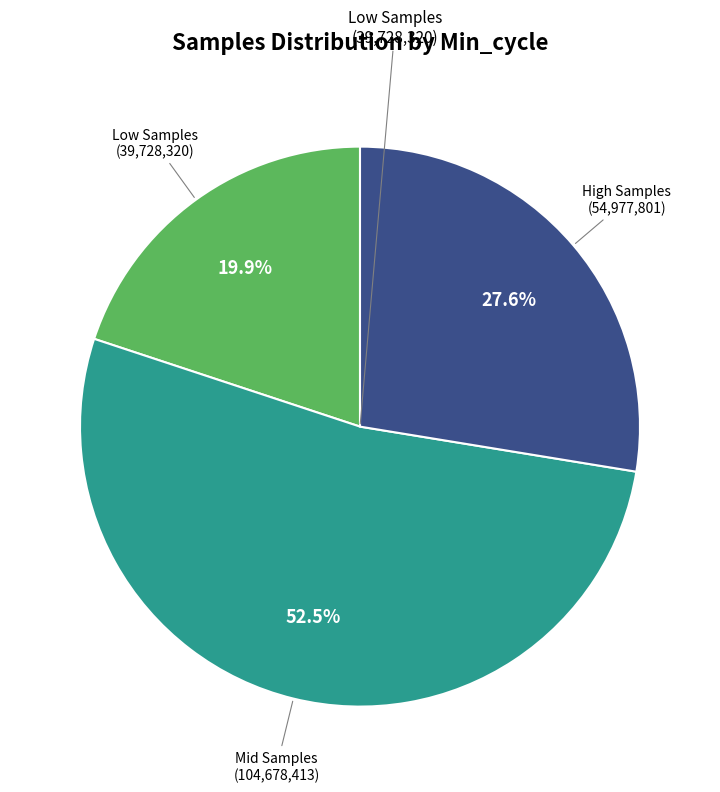

Is there any slice that represents more than half of the pie?

Yes